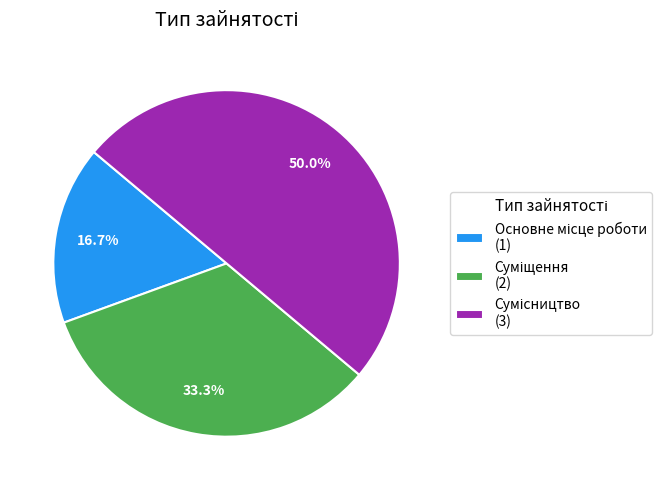

Rank the categories by value from lowest to highest.

Основне місце роботи, Суміщення, Сумісництво